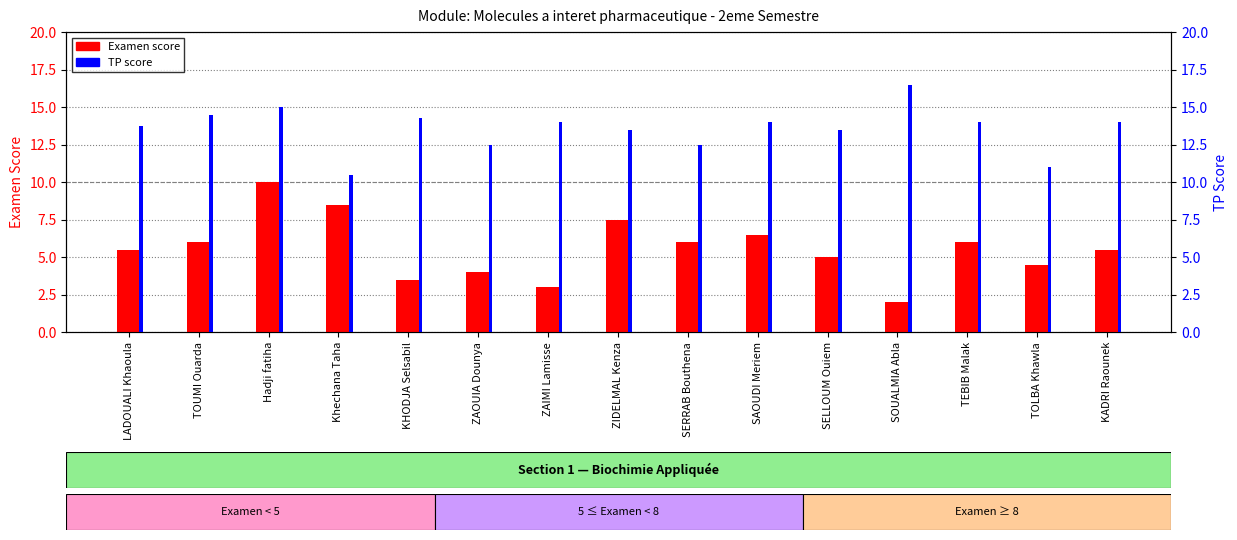

Is the value of TP at TEBIB Malak greater than the value of Examen at SAOUDI Meriem?

Yes